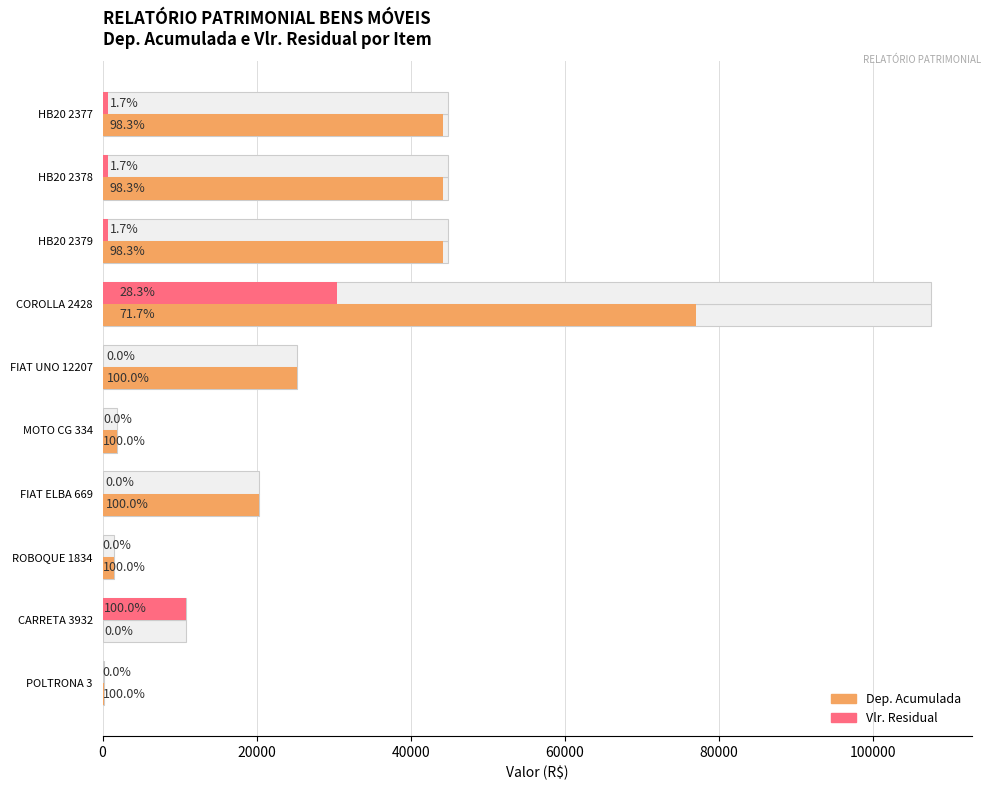

What is the difference between the maximum and minimum values in the Vlr. Residual series?

30458.2